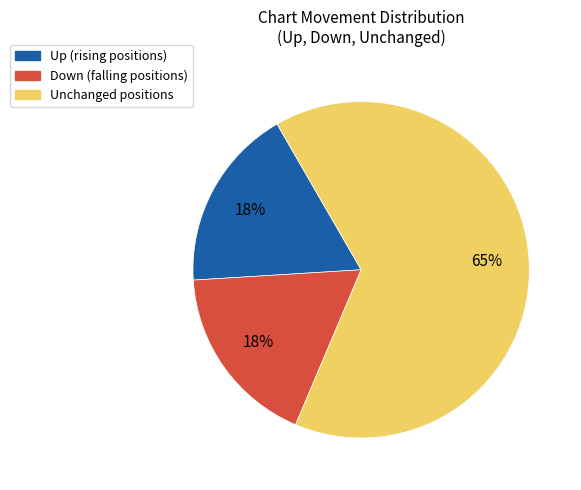

To the nearest percent, what portion does Up (rising positions) represent?

18%